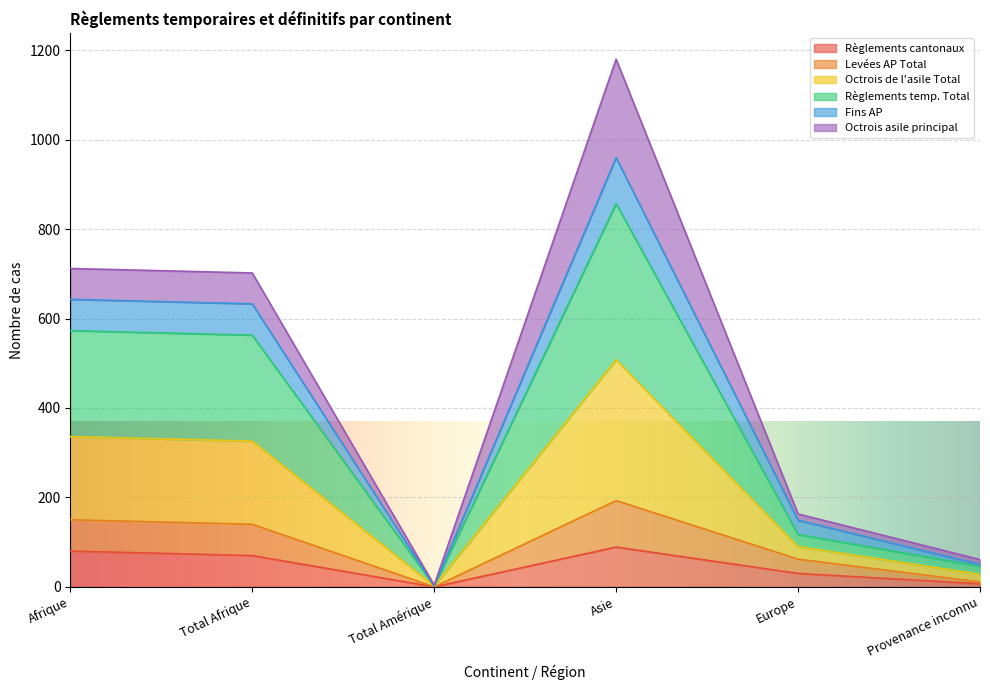

What is the approximate value of Règlements cantonaux at Total Afrique?

70